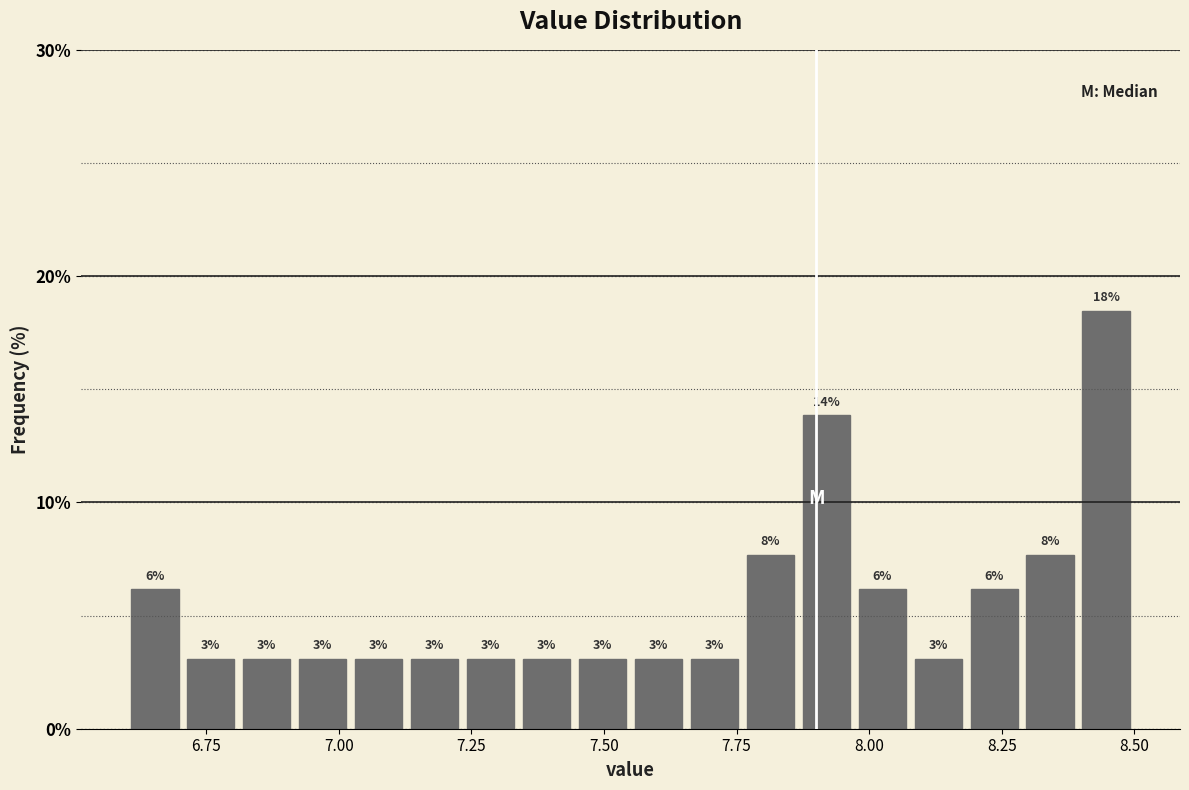

Around what value on the x-axis is the tallest bar? Give the approximate position of its centre, as read against the axis.

8.45